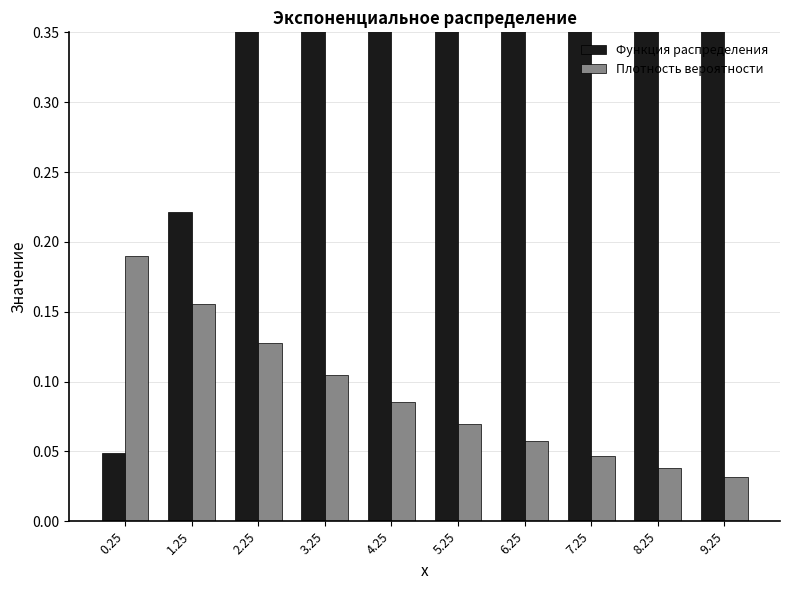

What is the difference between the maximum and minimum values in the Плотность вероятности series?

0.2